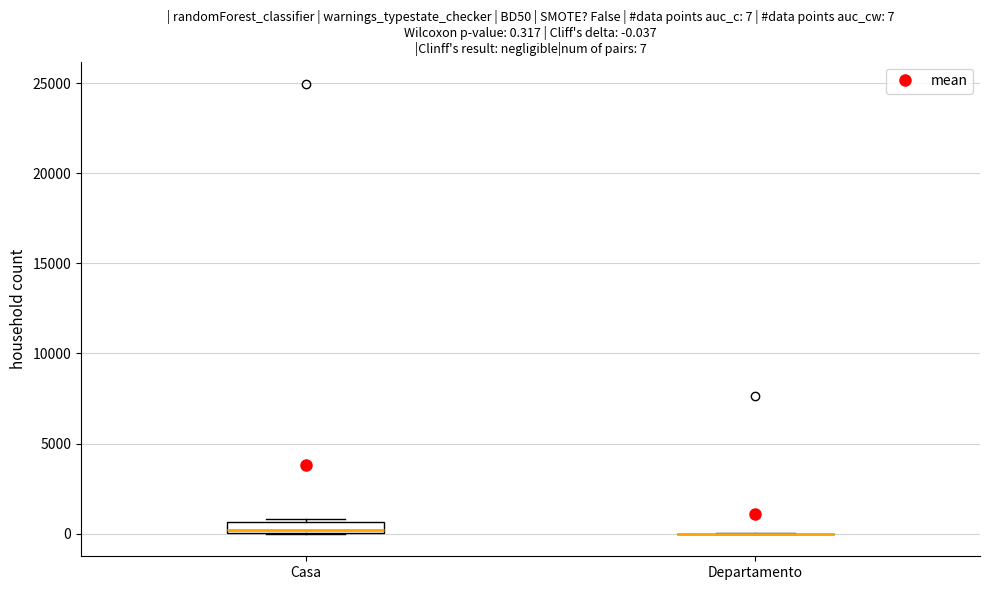

Comparing the boxes themselves (not the whiskers), which one is the tallest?

Casa